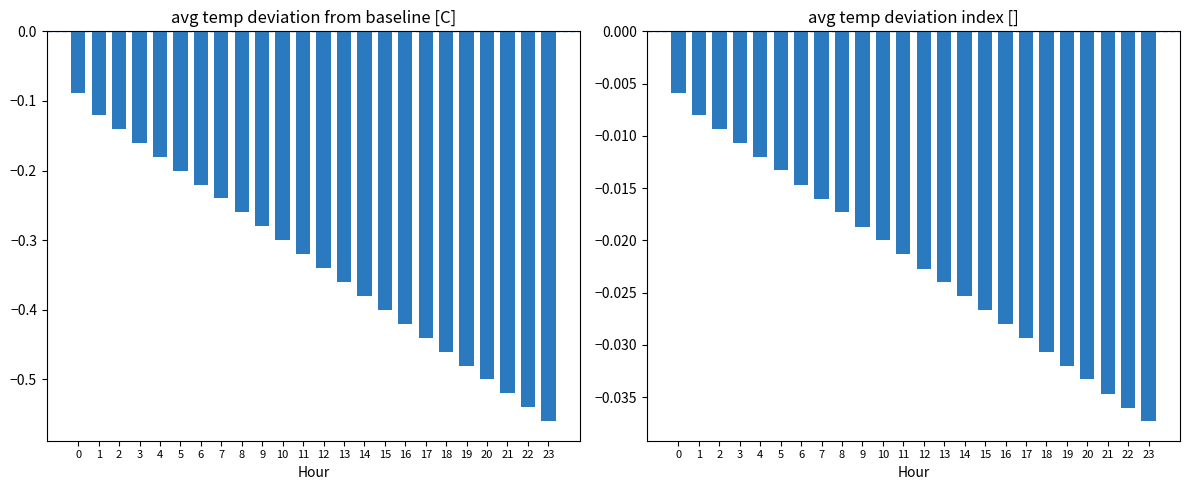

Which has a higher value, 8 or 1?

1